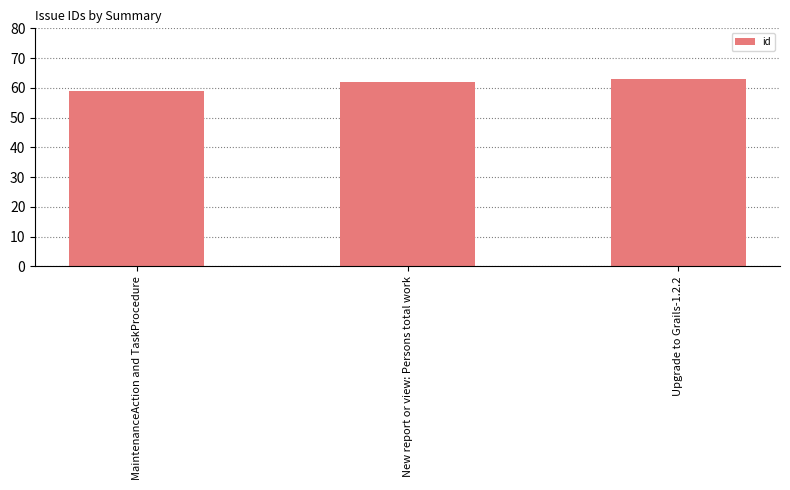

What is the value of the 1st bar from the left?

59